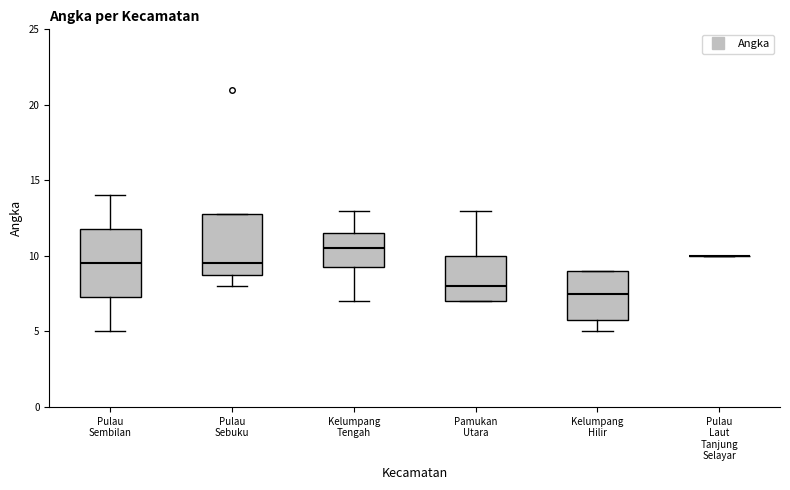

Reading left to right, transcribe this box plot: for each box, give where its median line is, the range the box spans, and where its two whiskers end, as read against the y-axis. The values are not printed on the chart, so give them approximately, as read against the axis.

Pulau Sembilan: median 9.5, box 7.5 to 12.0, whiskers 5.0 to 14.0
Pulau Sebuku: median 9.5, box 9.0 to 13.0, whiskers 8.0 to 13.0
Kelumpang Tengah: median 10.5, box 9.5 to 11.5, whiskers 7.0 to 13.0
Pamukan Utara: median 8.0, box 7.0 to 10.0, whiskers 7.0 to 13.0
Kelumpang Hilir: median 7.5, box 6.0 to 9.0, whiskers 5.0 to 9.0
Pulau Laut Tanjung Selayar: box collapsed to a line at 10.0, whiskers 10.0 to 10.0